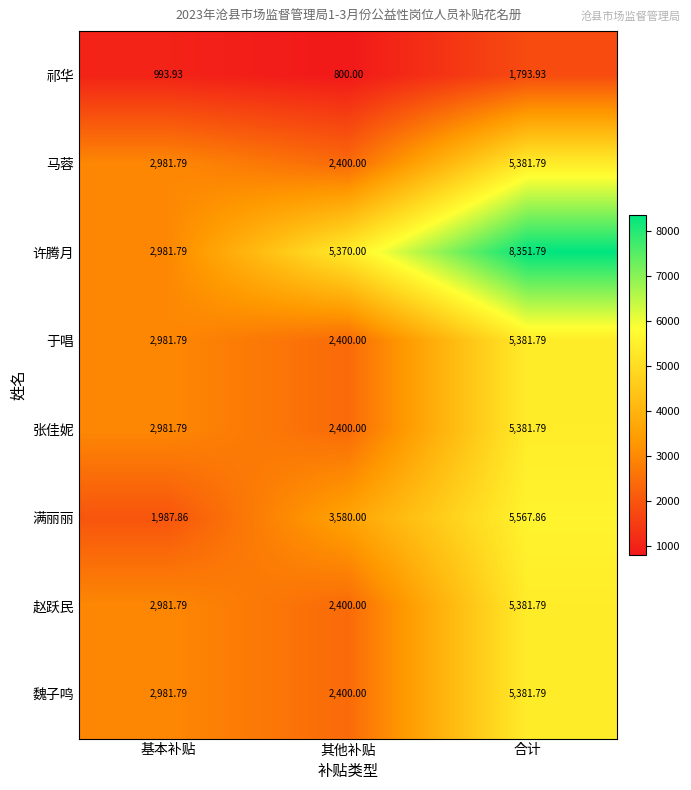

At which label is 马蓉 closest to 3890?

基本补贴